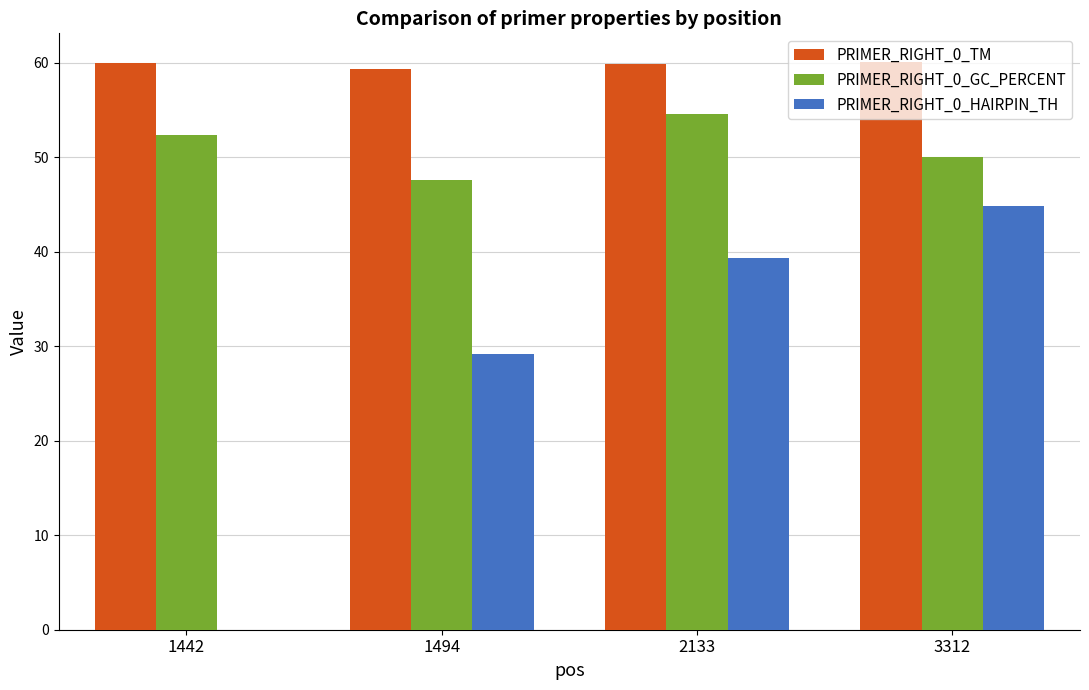

True or false: PRIMER_RIGHT_0_HAIRPIN_TH has a value of 57.2 at 2133.

False